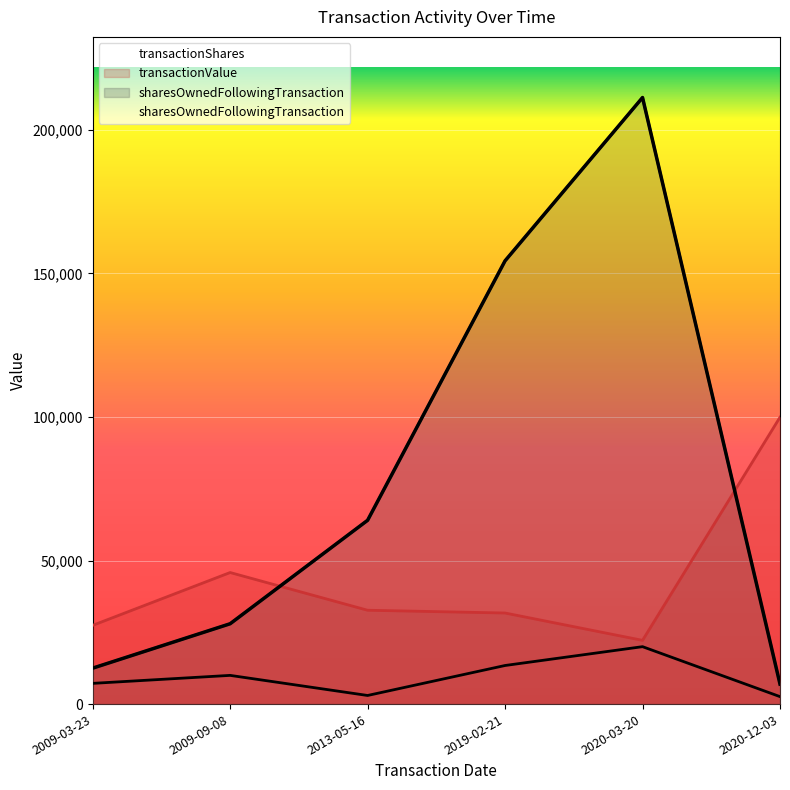

Rank the series at 2009-03-23 from lowest to highest value.

transactionShares, sharesOwnedFollowingTransaction, transactionValue